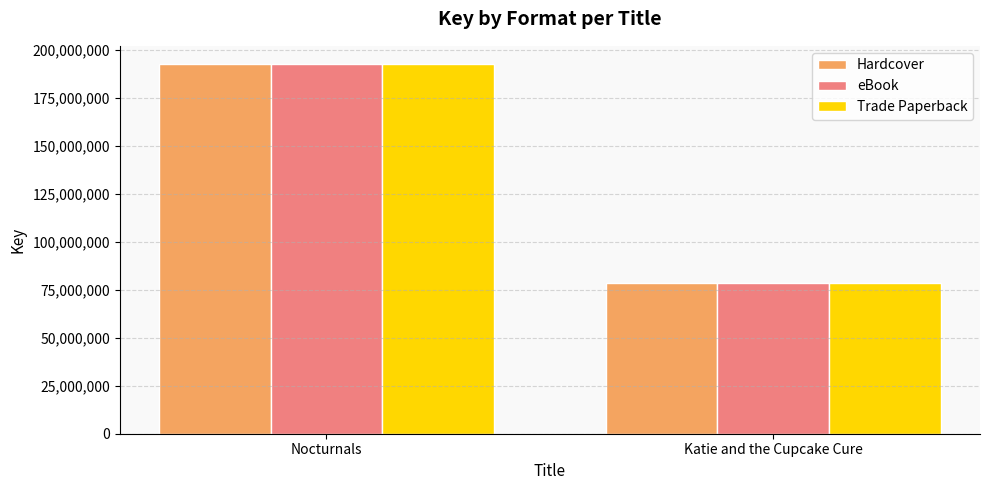

Is it true that Hardcover equals 302417857 at Nocturnals?

False